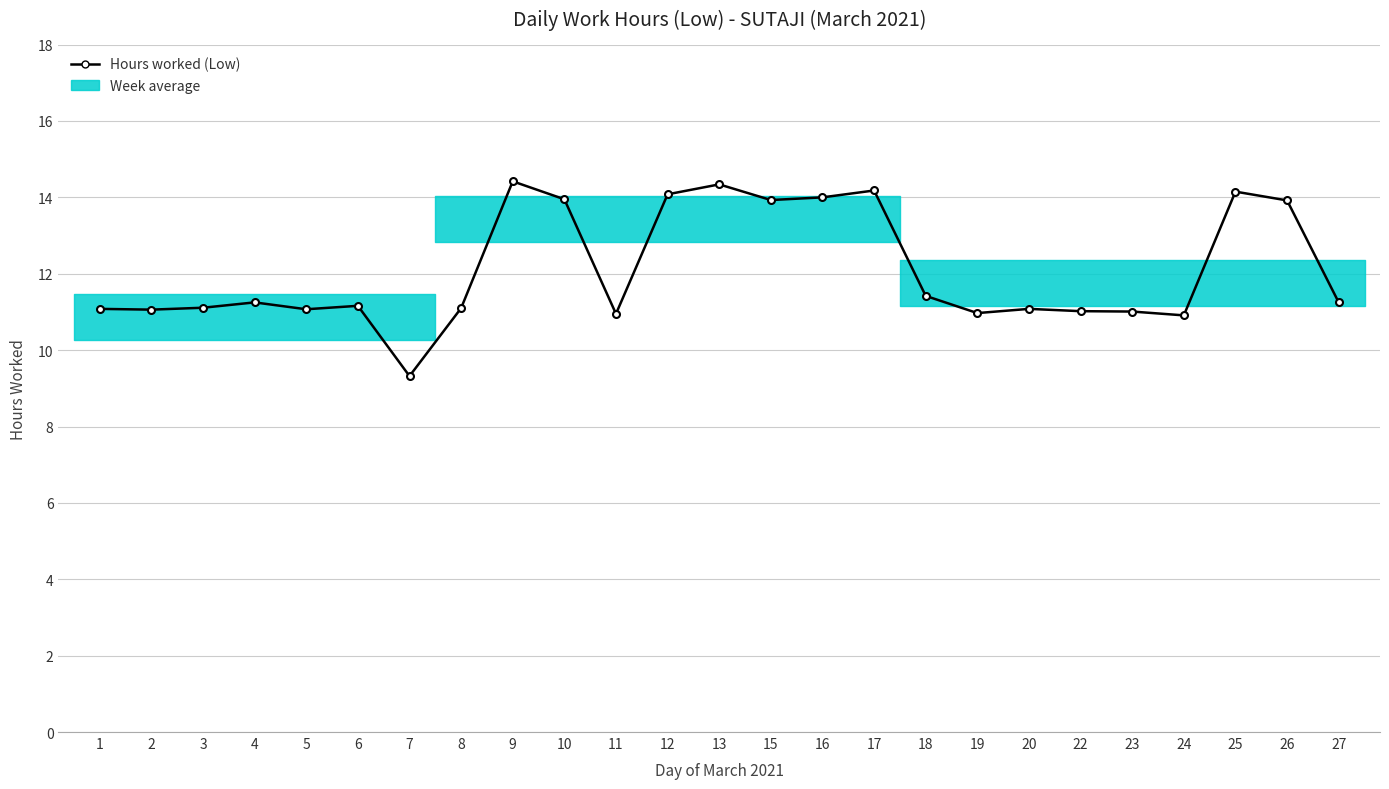

What is the smallest value displayed?

9.3